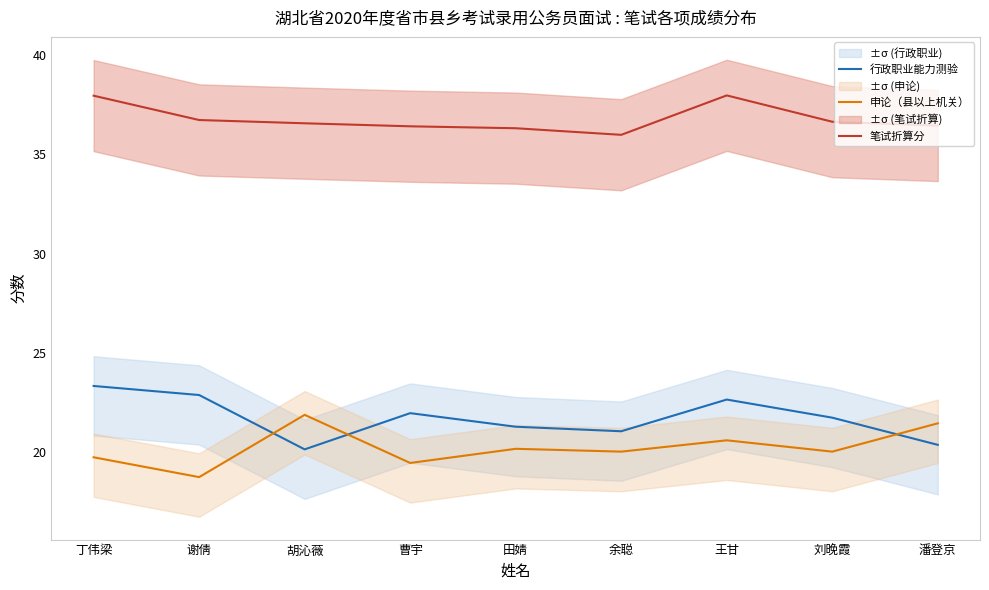

What is the total value across all series at 曹宇?

77.8